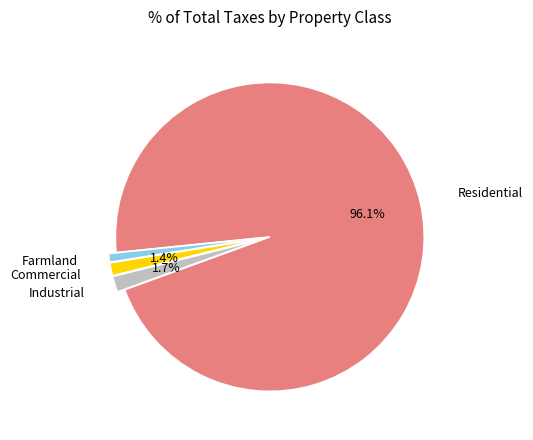

To the nearest percent, what is the combined percentage of Farmland and Residential?

97%